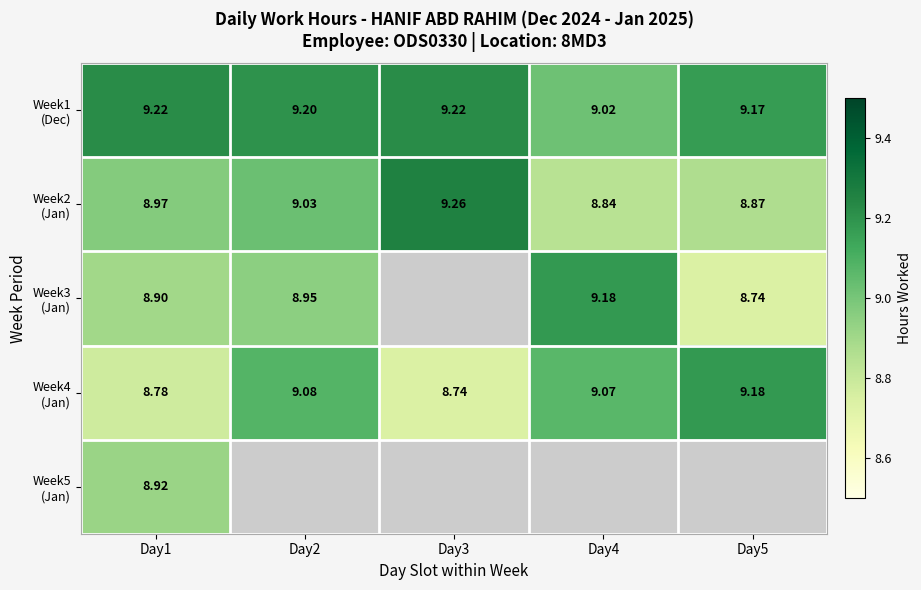

Is the value of Week2 (Jan) at Day5 greater than the value of Week4 (Jan) at Day5?

No